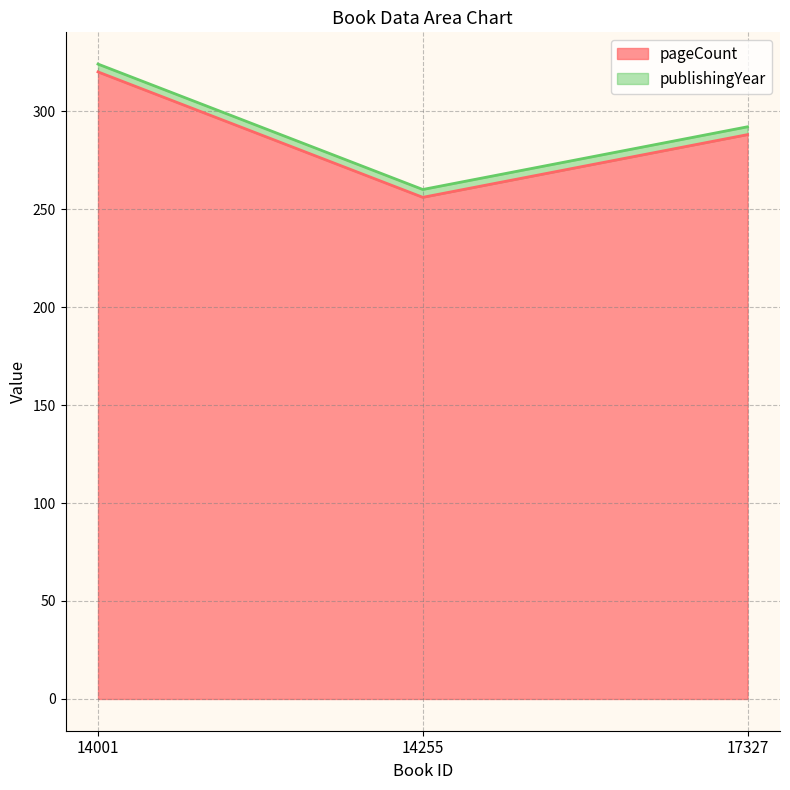

Where does the data first go above 288?

14001